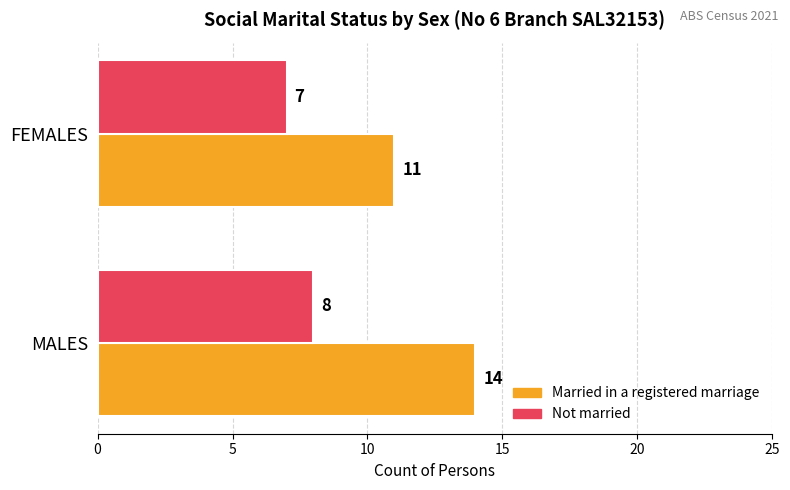

Rank the series by their average value, from lowest to highest.

Not married, Married in a registered marriage